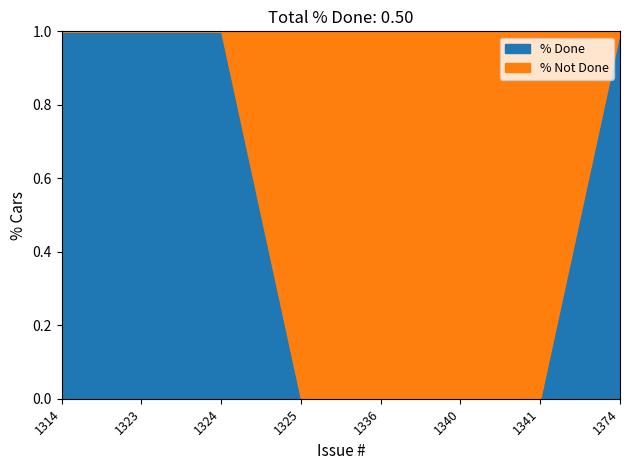

Which category has the lowest value across all series?

1325